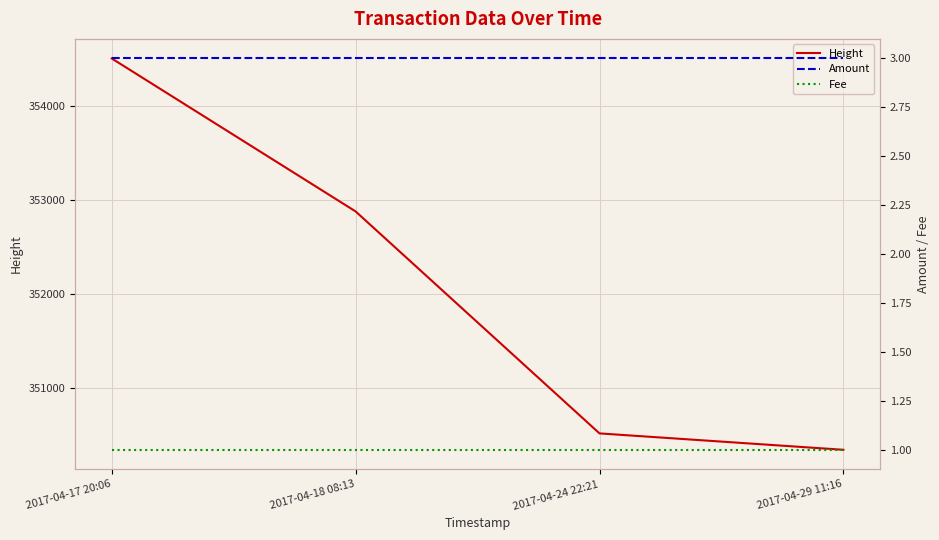

True or false: Height and Amount intersect in this chart.

False